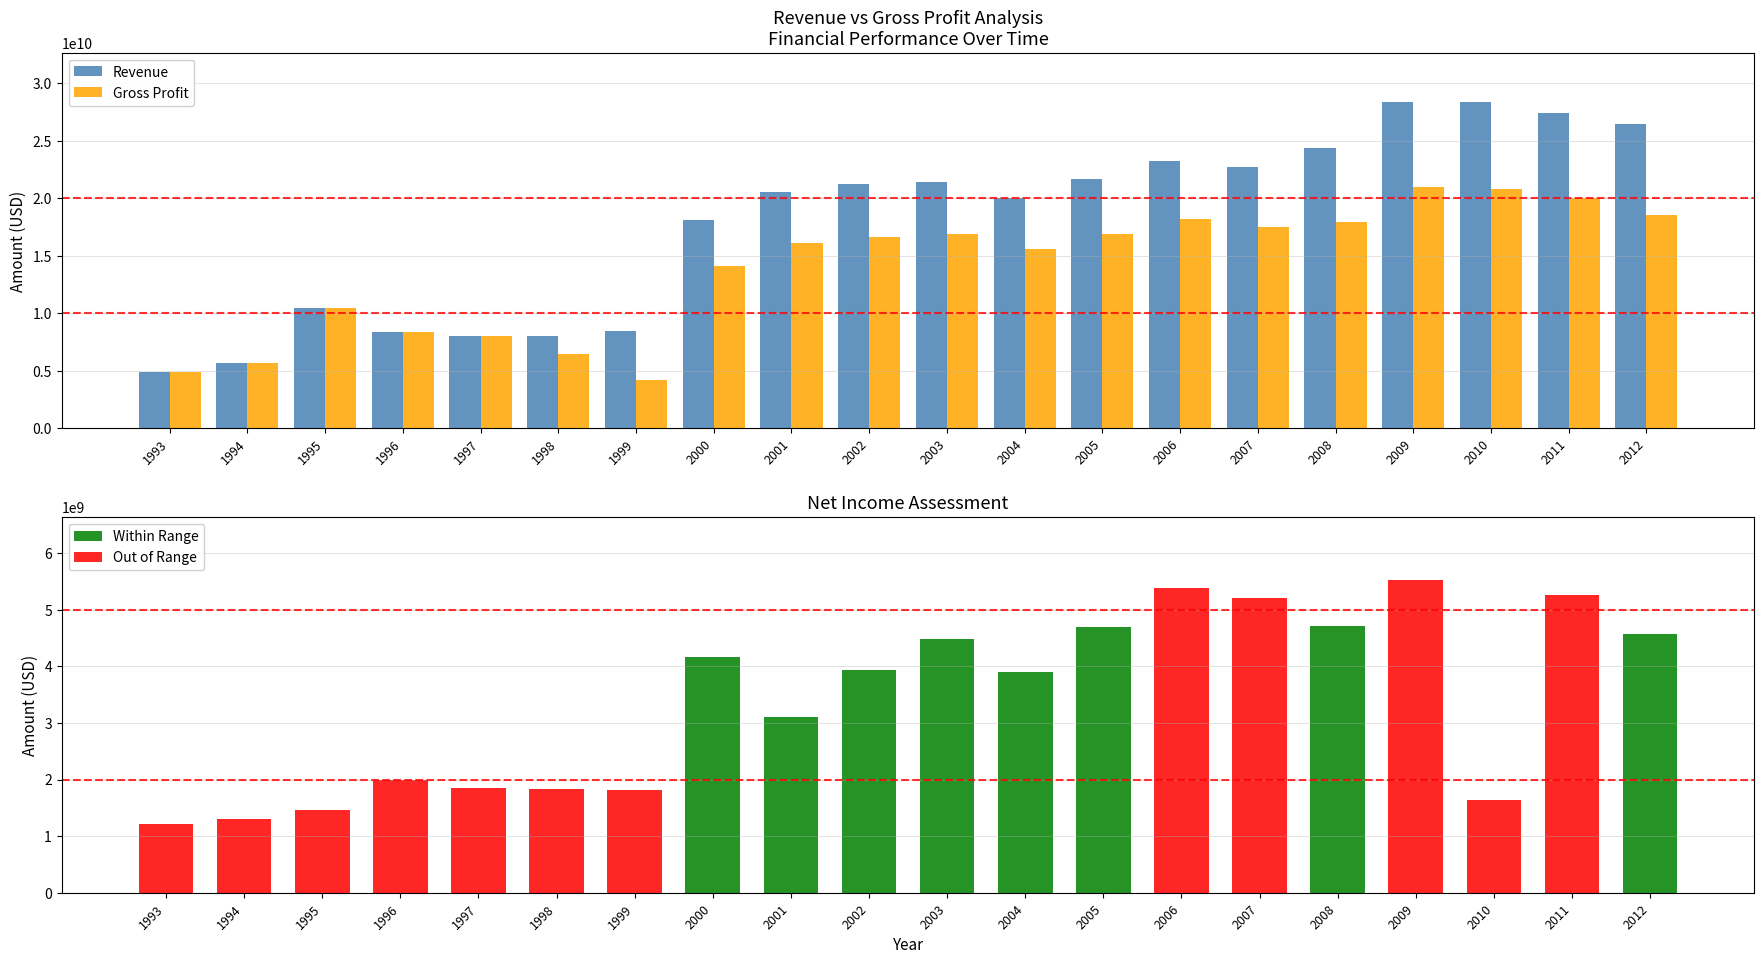

Is the value of Revenue at 2011 greater than the value of Gross Profit at 2005?

Yes